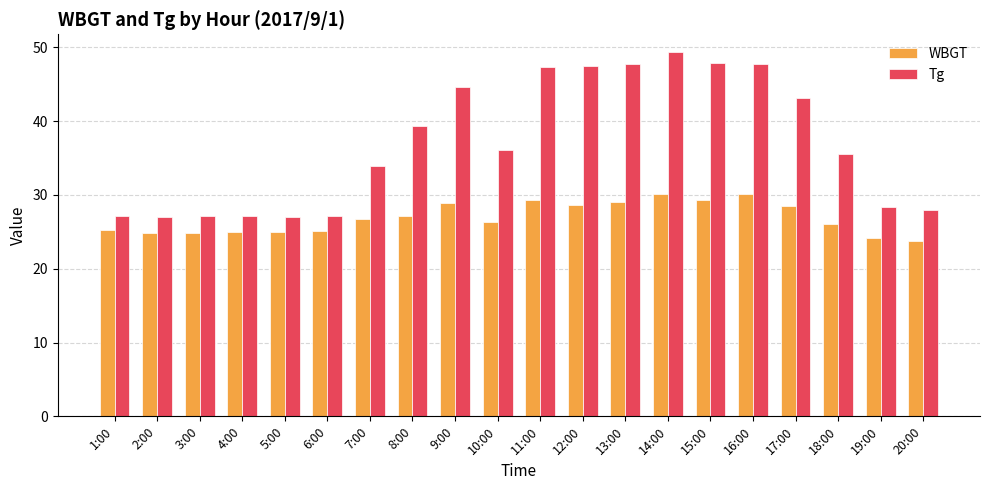

How many groups of bars are there?

20